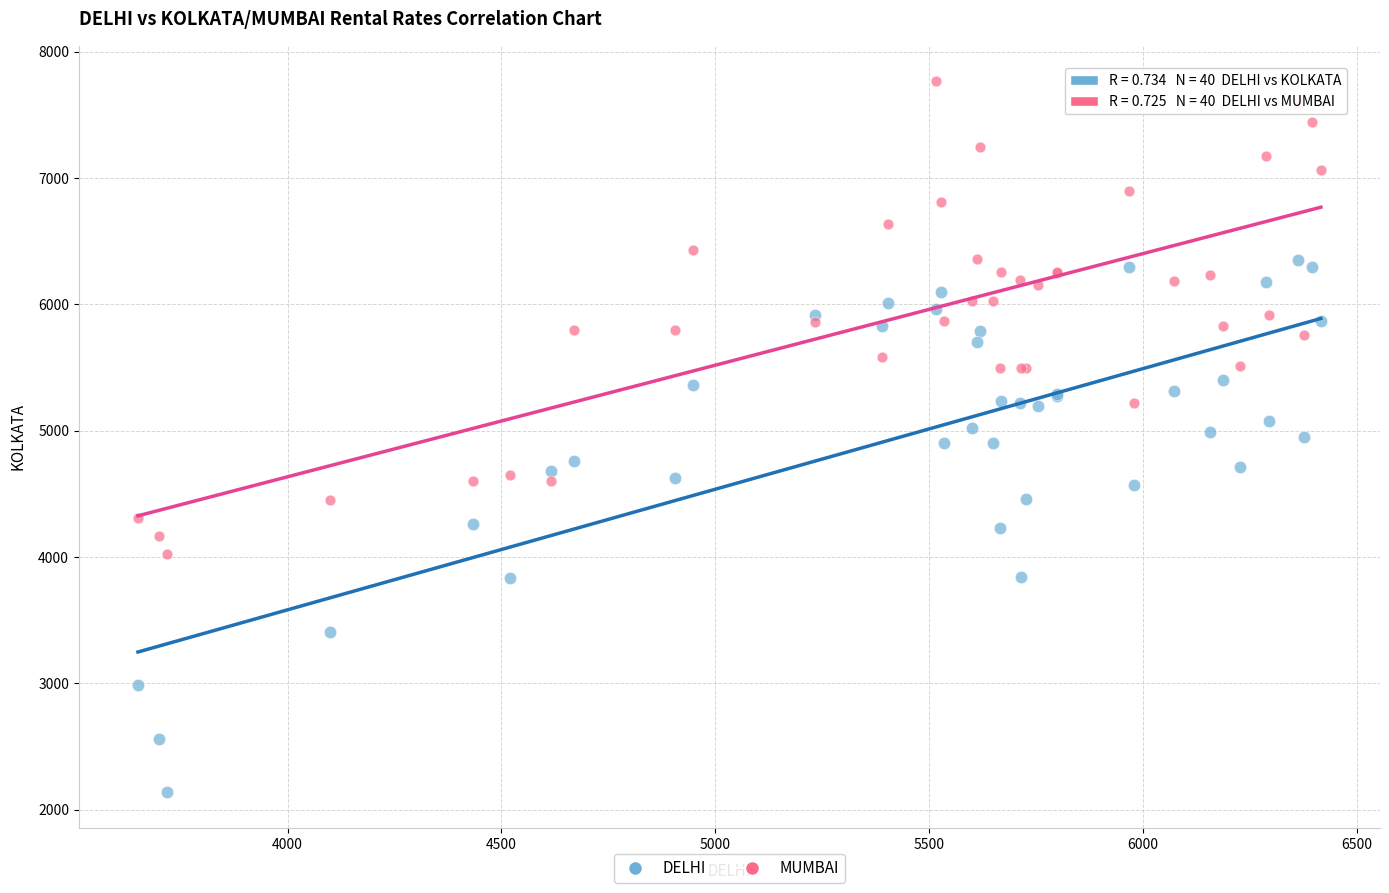

Which series has the widest spread of Y values?

DELHI